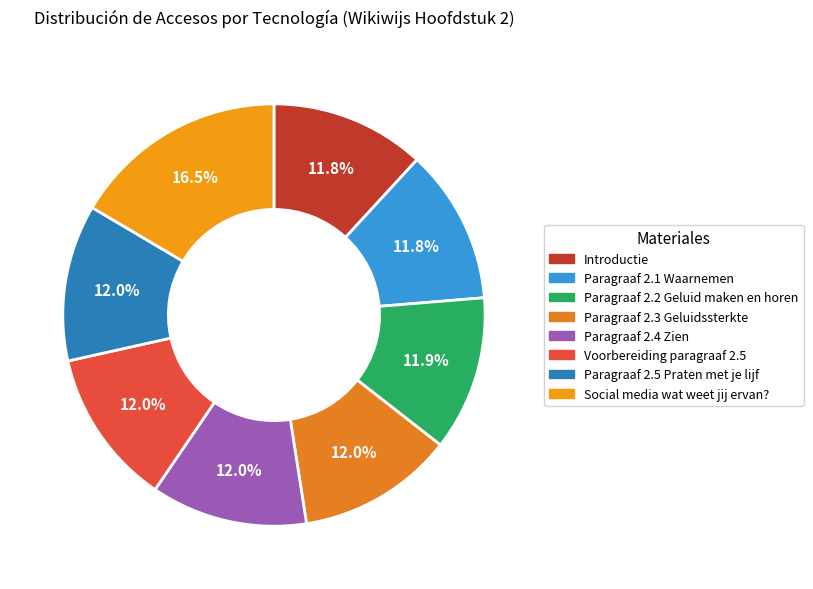

Which slice is the smallest?

Introductie